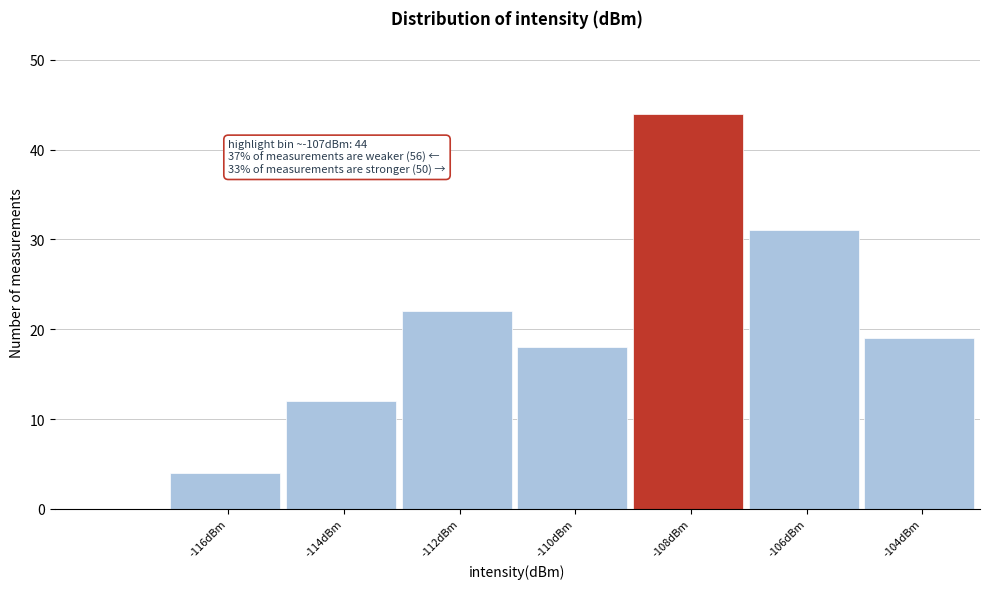

Reading left to right, what are all the values shown in this chart?

4	12	22	18	44	31	19